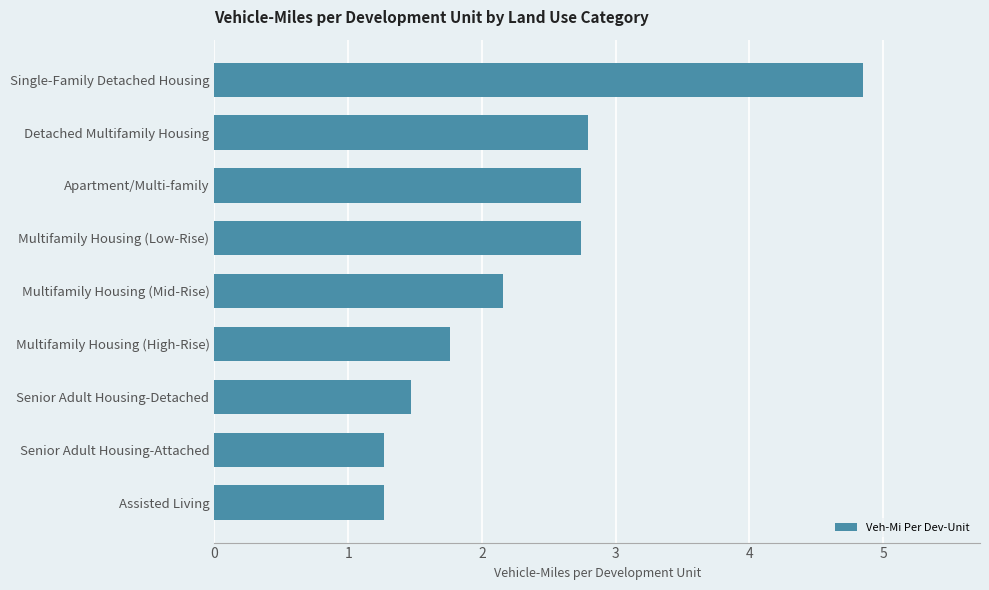

What is the change in value from Senior Adult Housing-Attached to Apartment/Multi-family?

+1.5